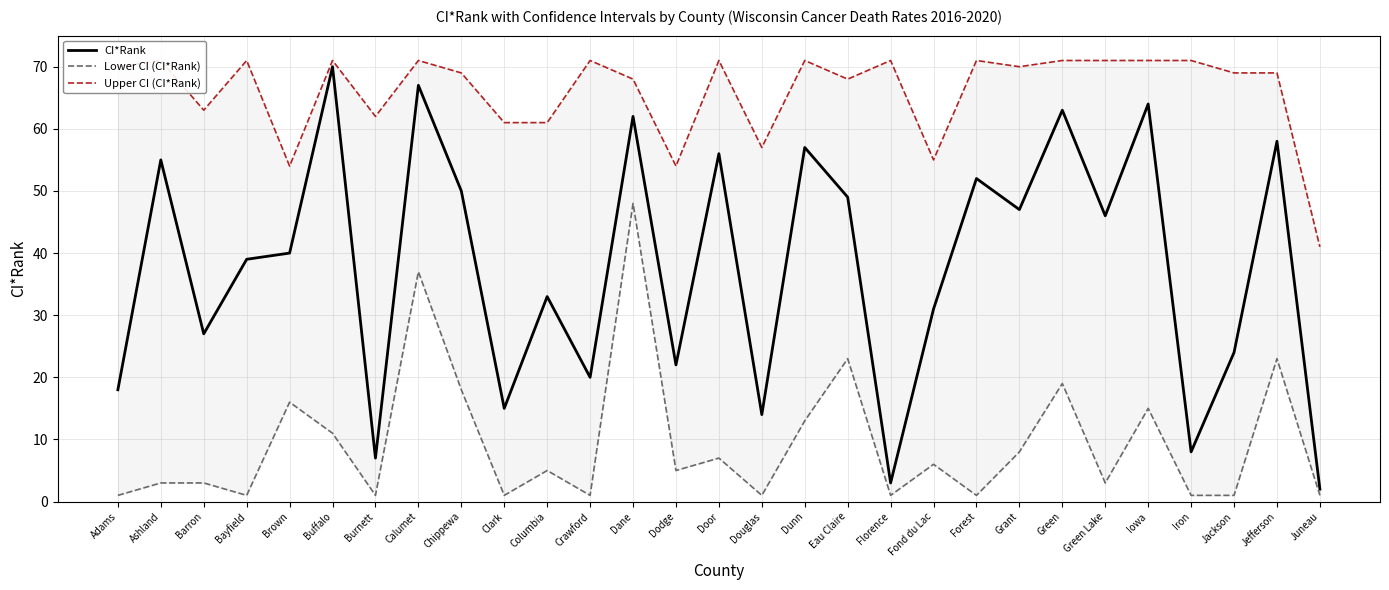

List the series in order of their overall mean, lowest first.

Lower CI (CI*Rank), CI*Rank, Upper CI (CI*Rank)